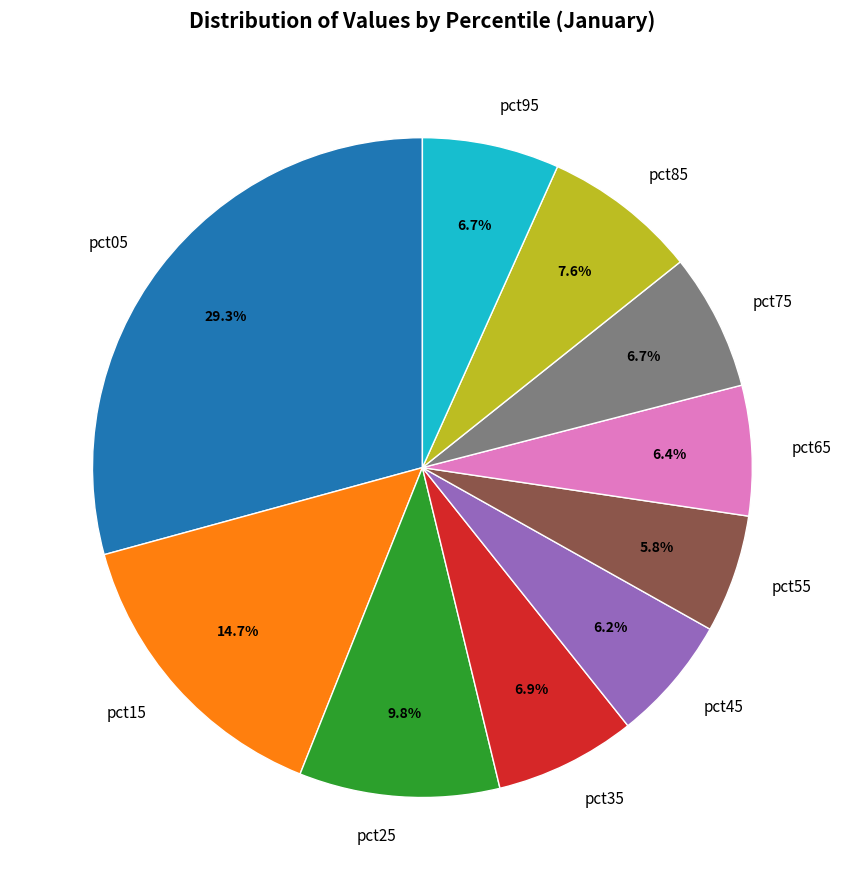

Is it true that pct95 is 1% of the pie?

False